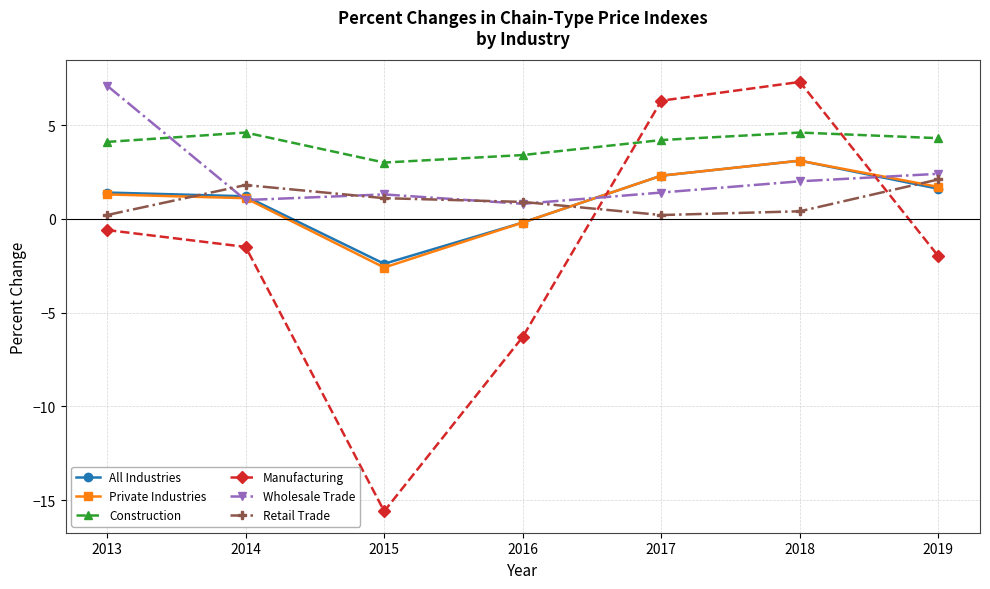

True or false: Private Industries has more than 0 interior local peaks.

True